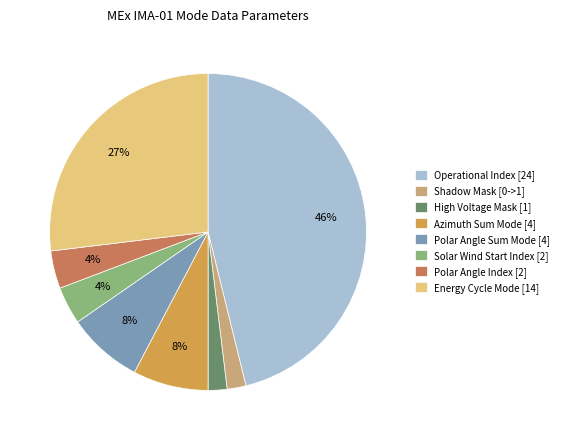

Is there a majority slice in this chart?

No